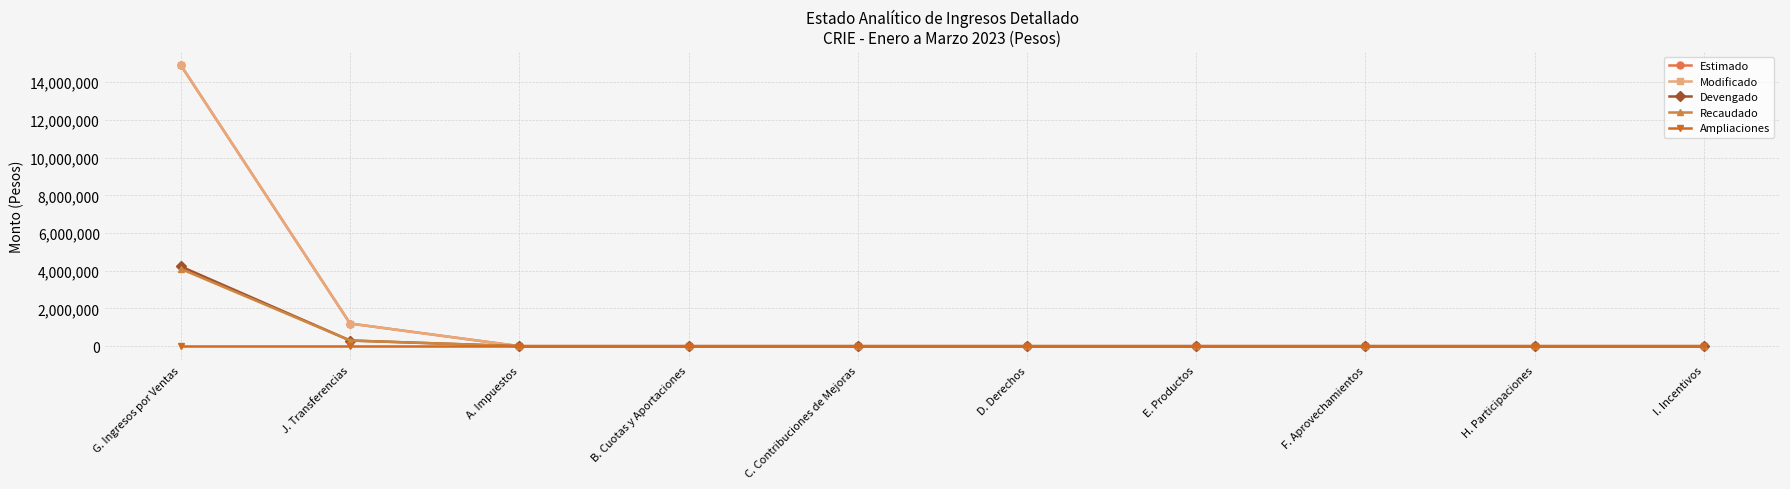

True or false: Estimado and Devengado intersect in this chart.

False